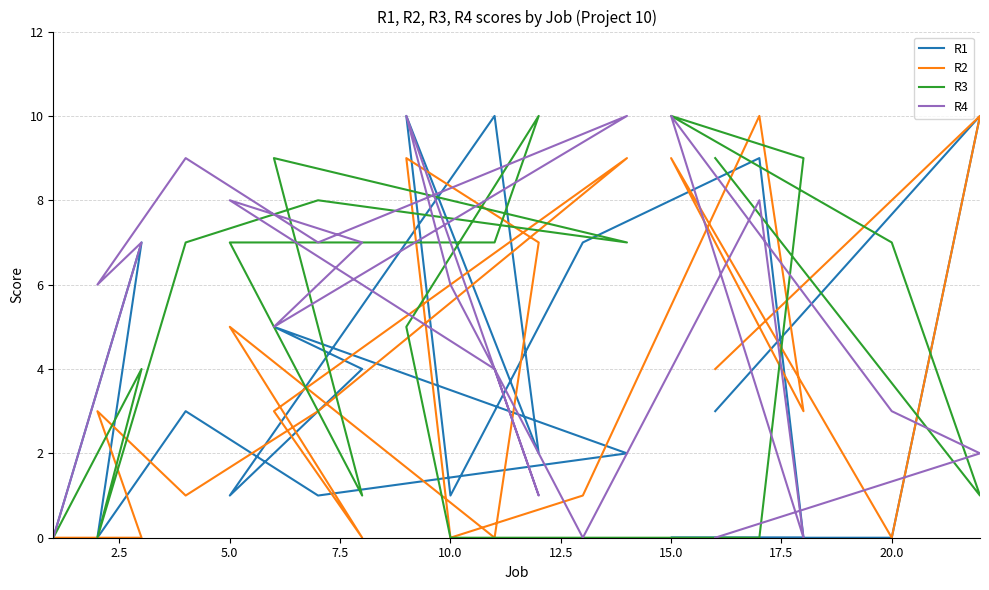

How many data points in R1 are above 3?

8